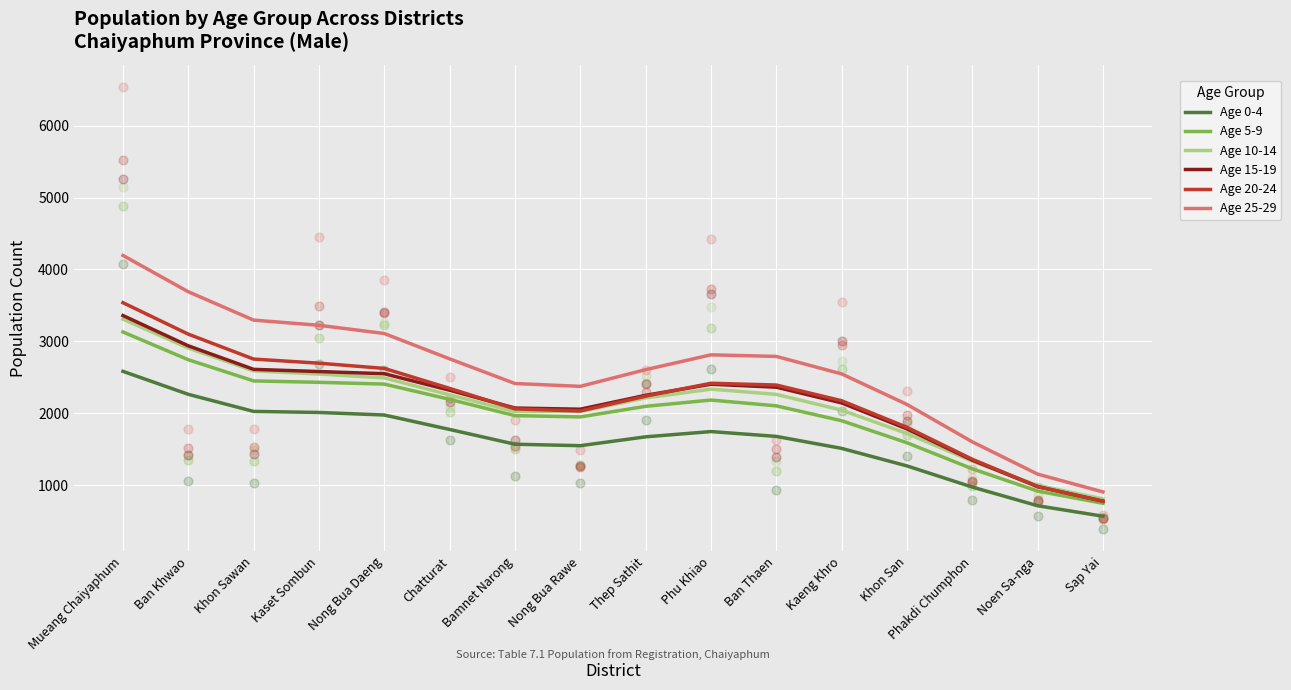

Which series has the widest spread of Y values?

Age 25-29